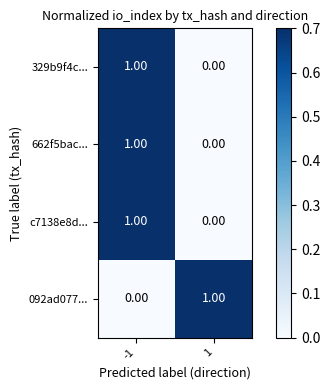

What is the total value across all series at -1?

3